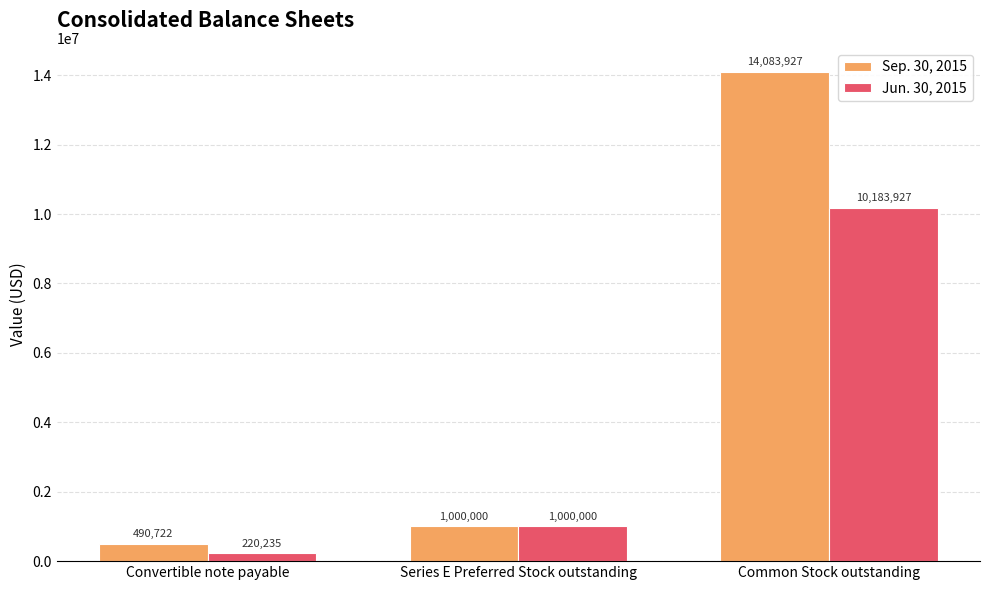

Reading left to right, extract all data points from this chart.

Sep. 30, 2015: Convertible note payable=490722	Series E Preferred Stock outstanding=1000000	Common Stock outstanding=14083927
Jun. 30, 2015: Convertible note payable=220235	Series E Preferred Stock outstanding=1000000	Common Stock outstanding=10183927